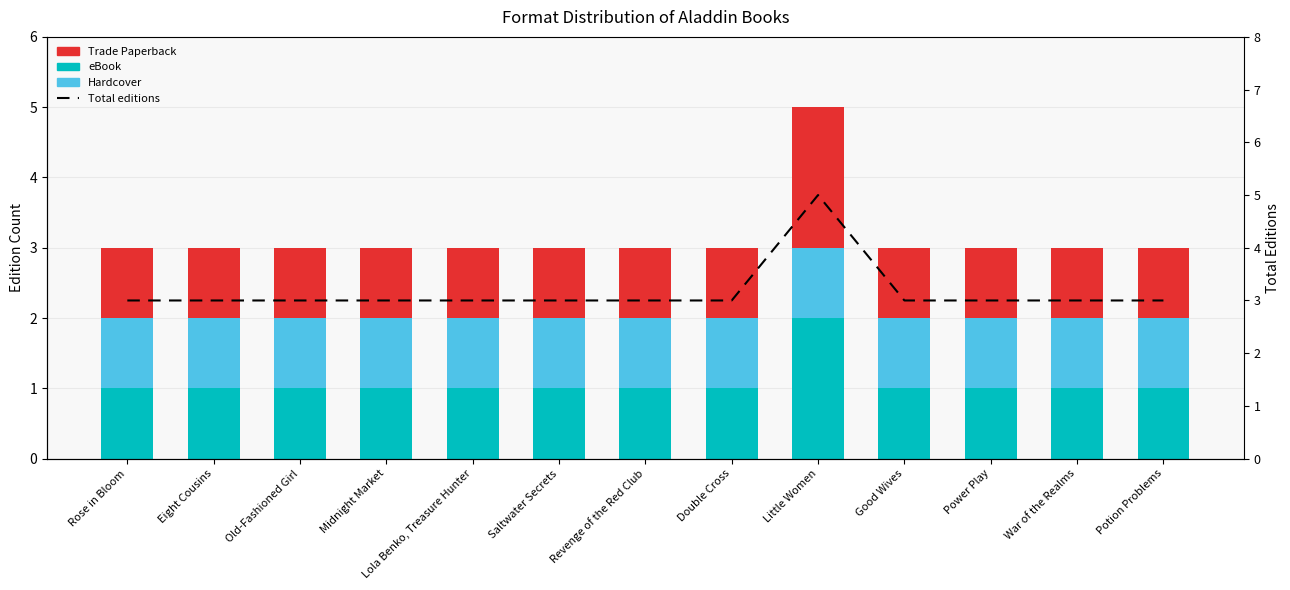

What is the value of the Total editions bar at the 8th from the left?

3